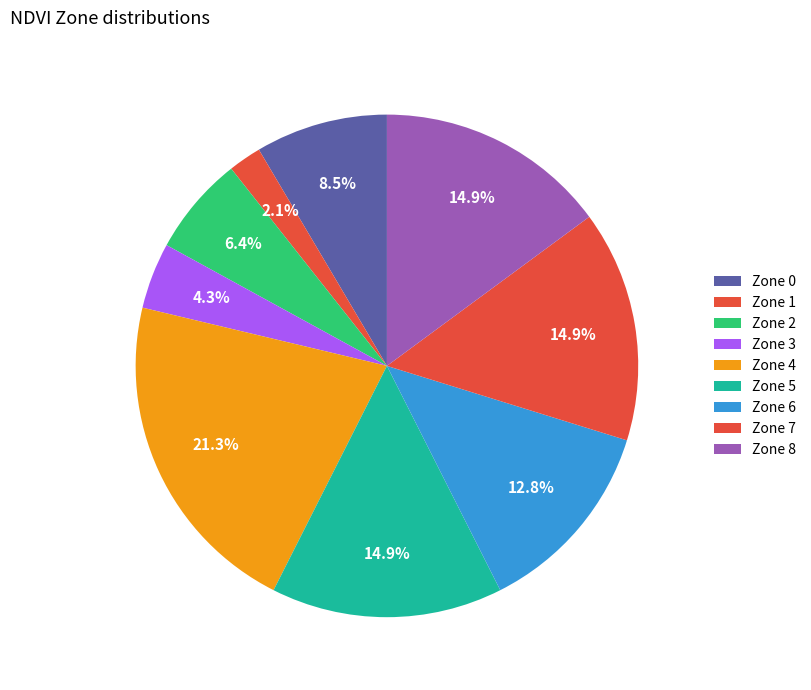

To the nearest percent, what percentage of the pie is Zone 2?

6%